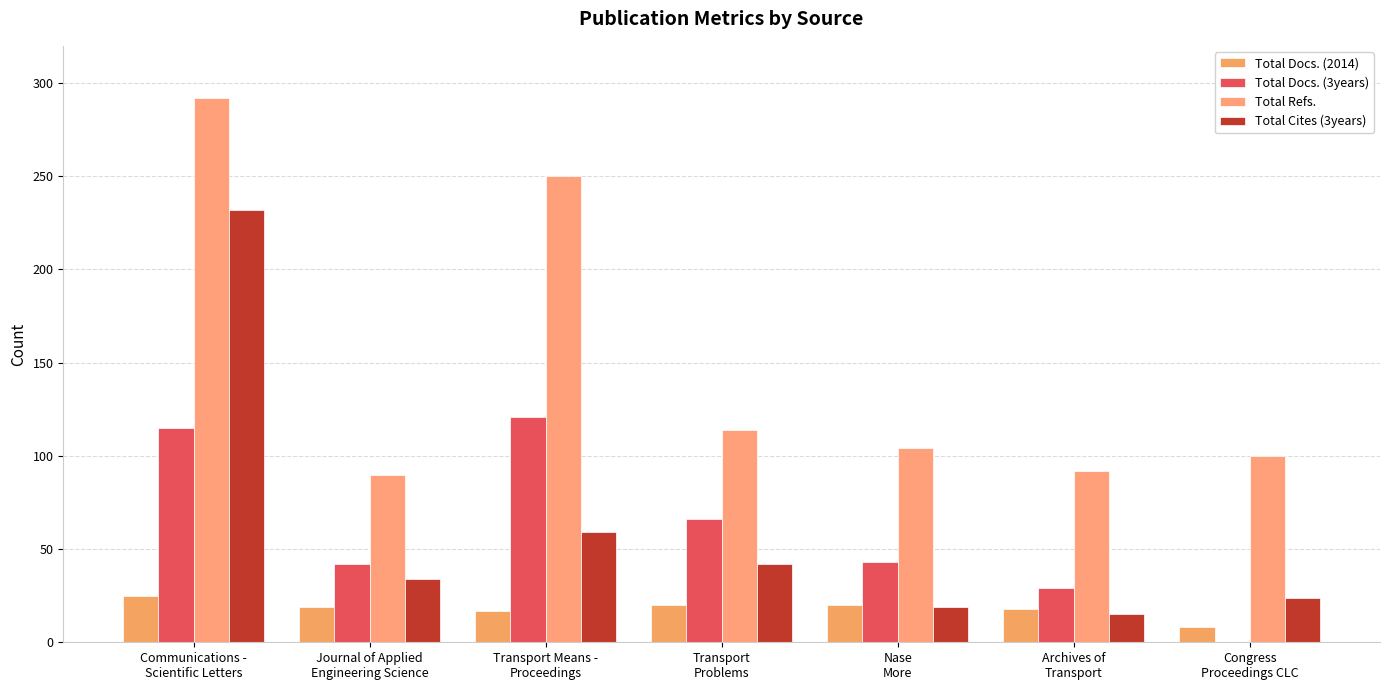

Which series has the largest total across all categories?

Total Refs.